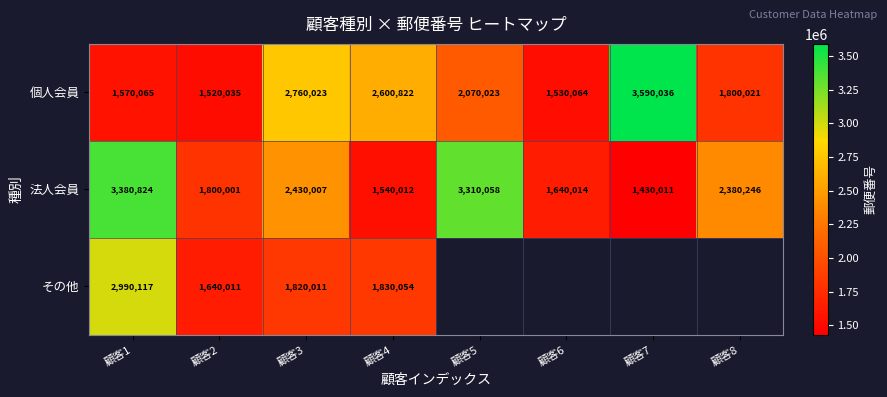

Between 顧客1 and 顧客2, which is larger?

顧客1